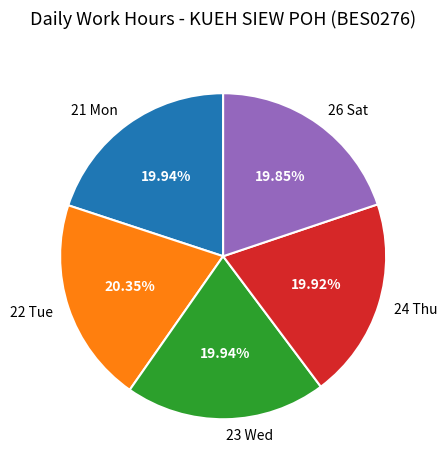

Combined, what portion of the pie is 23 Wed and 21 Mon?

39.9%